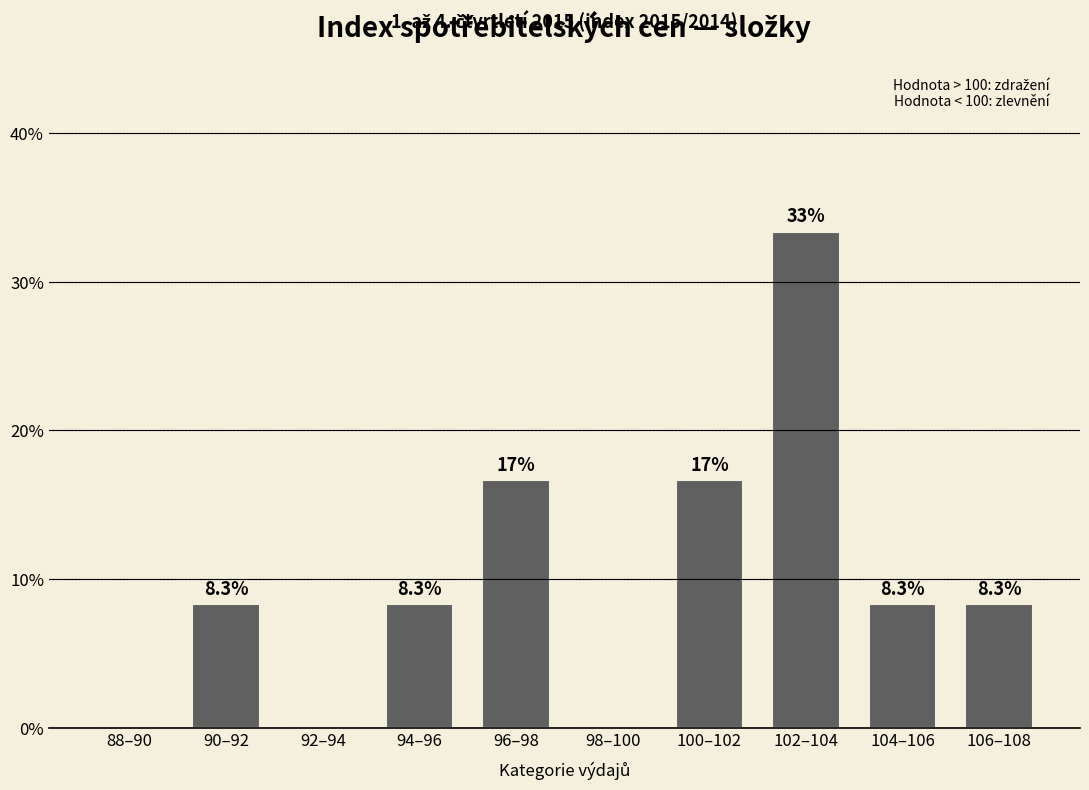

Reading left to right, list all the values displayed in this chart.

88–90=0.0	90–92=8.3	92–94=0.0	94–96=8.3	96–98=16.7	98–100=0.0	100–102=16.7	102–104=33.3	104–106=8.3	106–108=8.3